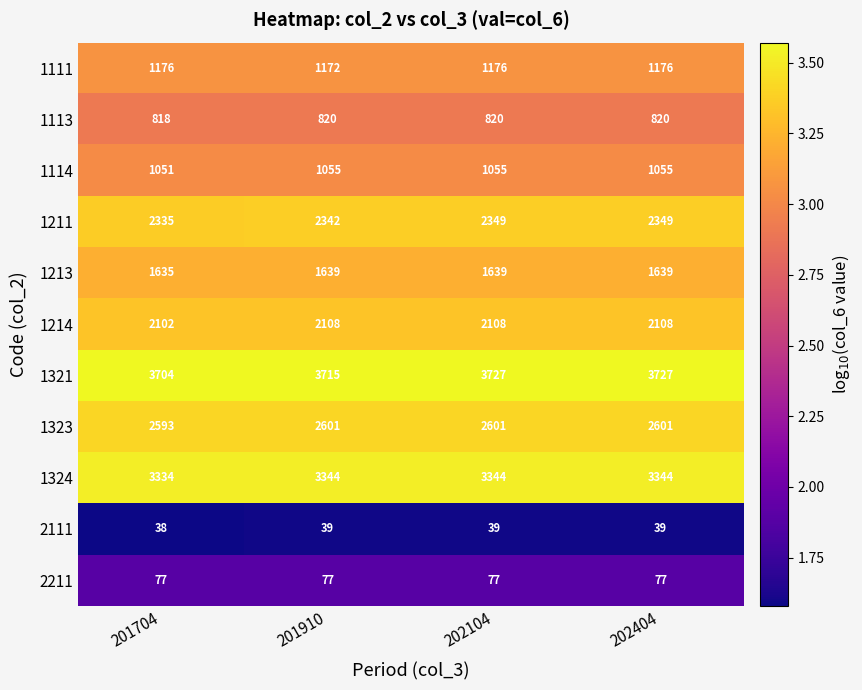

Is the value of 2211 at 201910 greater than the value of 1111 at 202104?

No